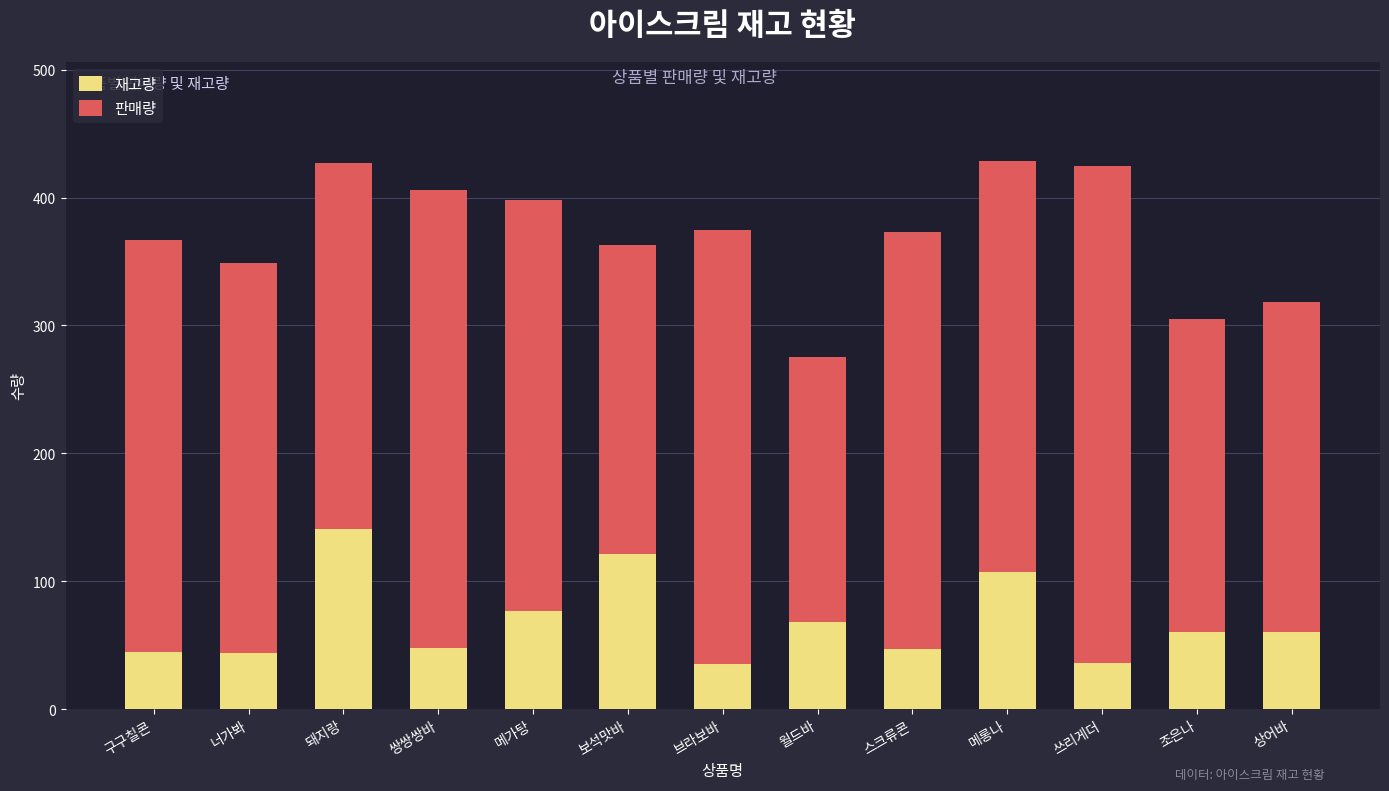

What is the difference between the maximum and minimum values in the 재고량 series?

106